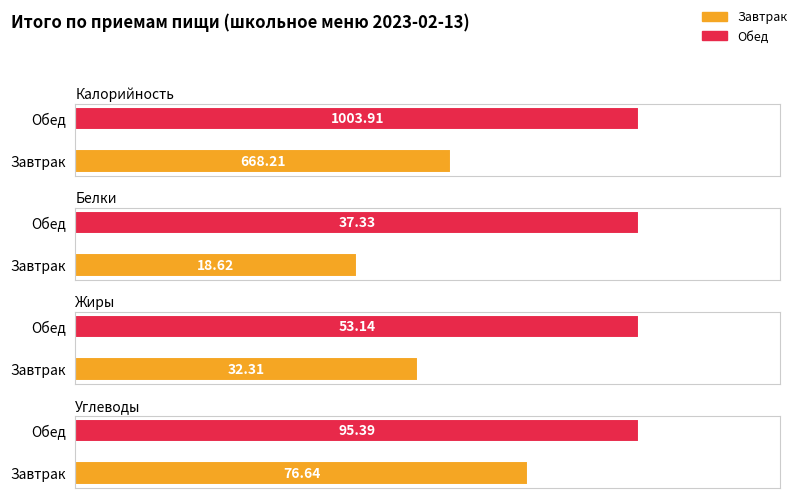

What position from the right is Завтрак?

2